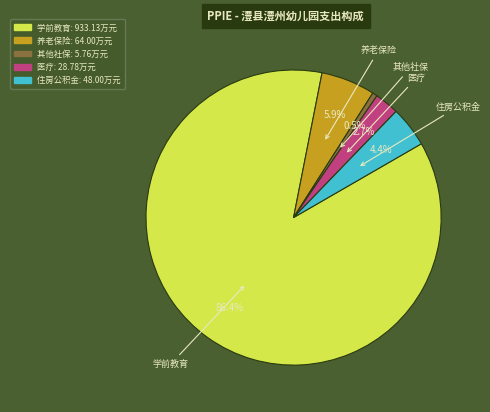

Is there a majority slice in this chart?

Yes